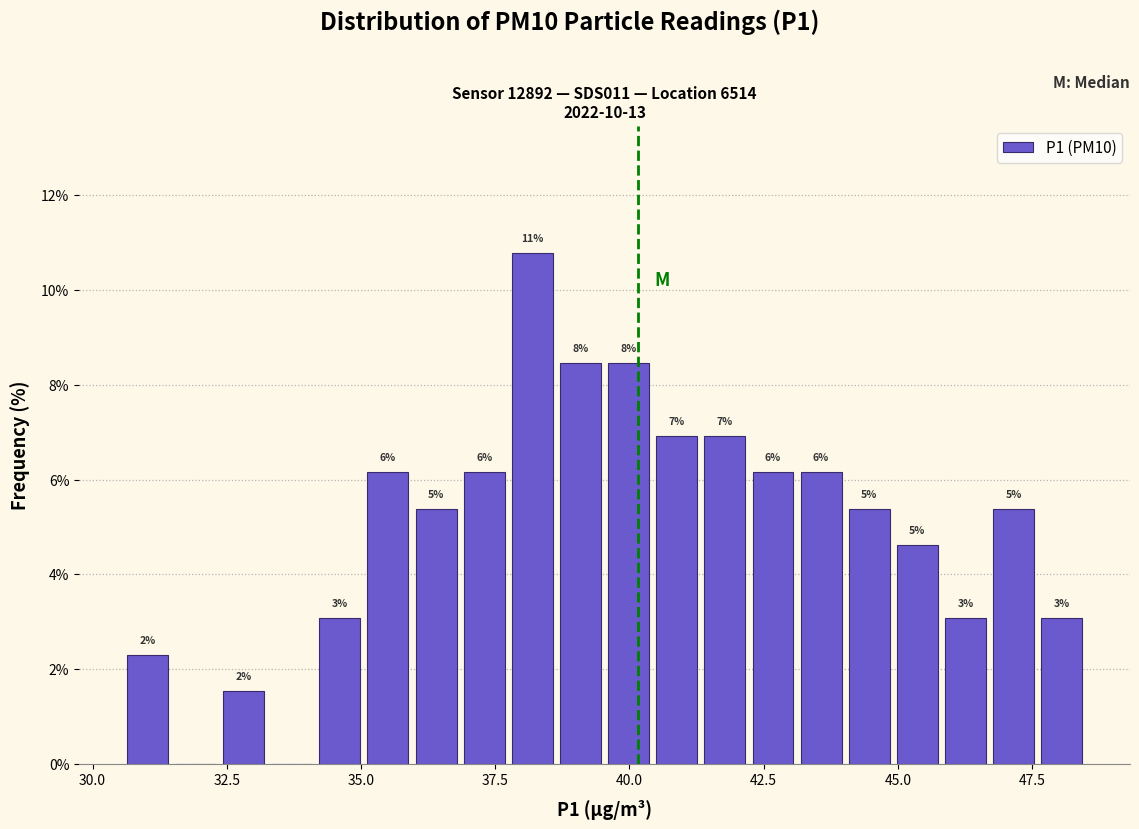

Around what value on the x-axis is the tallest bar? Give the approximate position of its centre, as read against the axis.

38.0